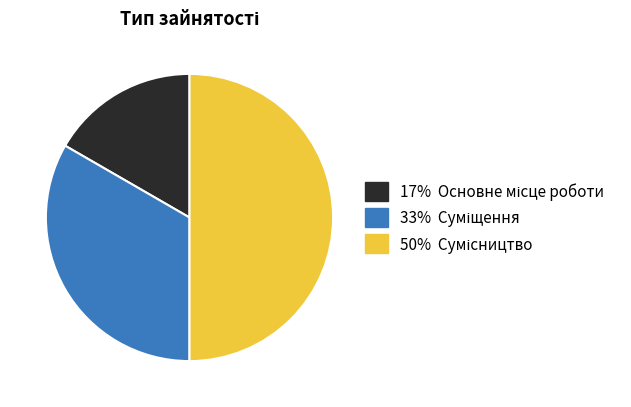

Count the number of slices in the pie.

3